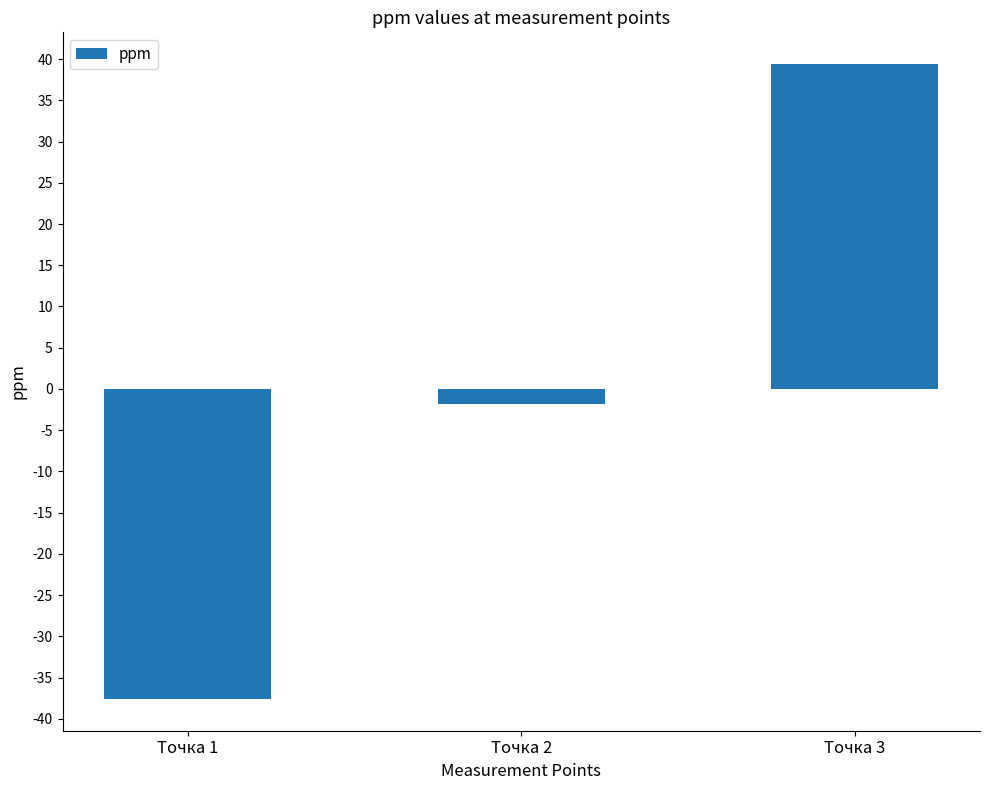

At which label is the value closest to 0?

Точка 2